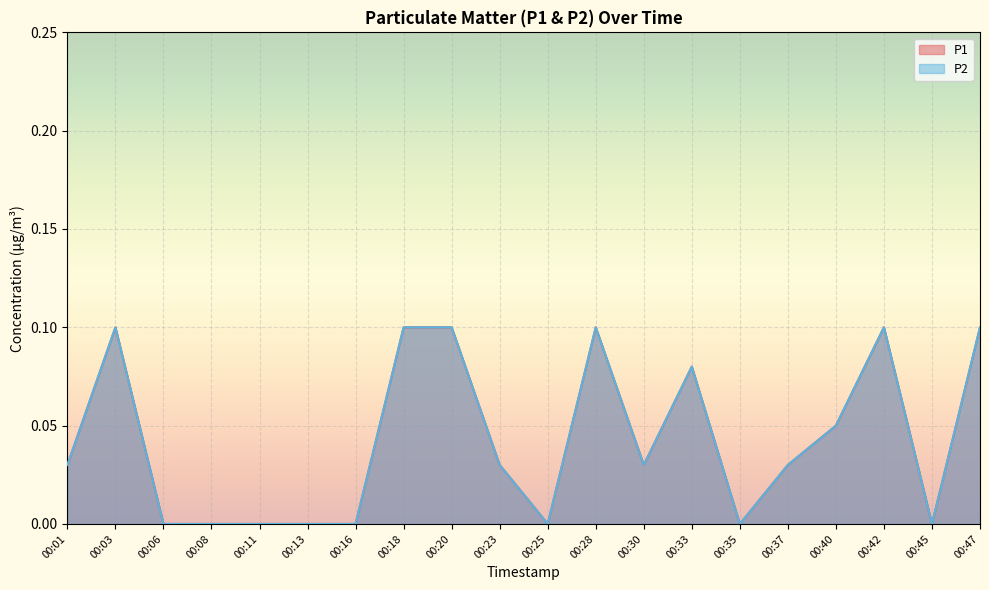

What is the sum of all P1 values?

0.9